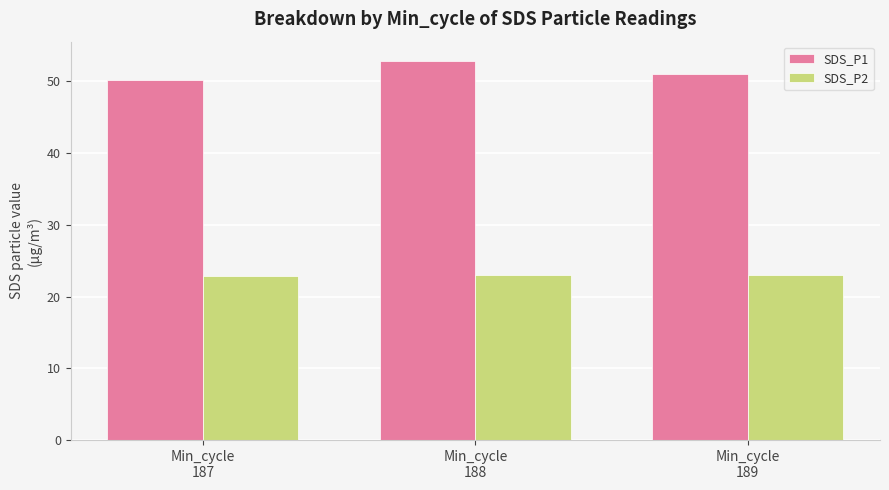

Is the value of SDS_P1 at Min_cycle
188 greater than the value of SDS_P2 at Min_cycle
189?

Yes